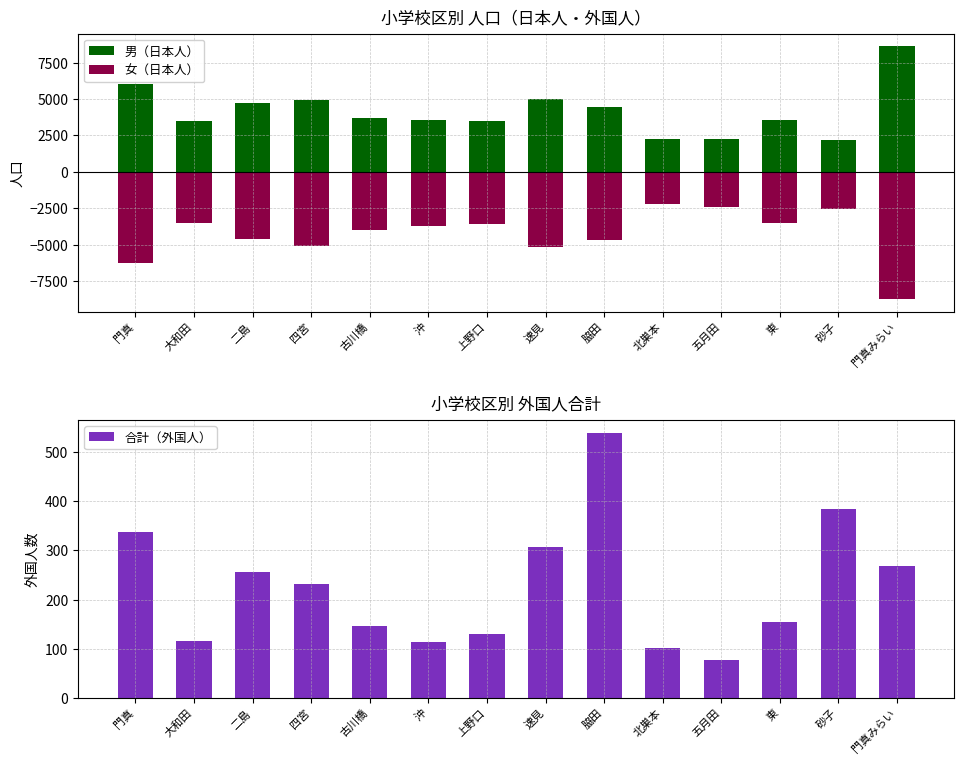

How many data points does each series have?

14